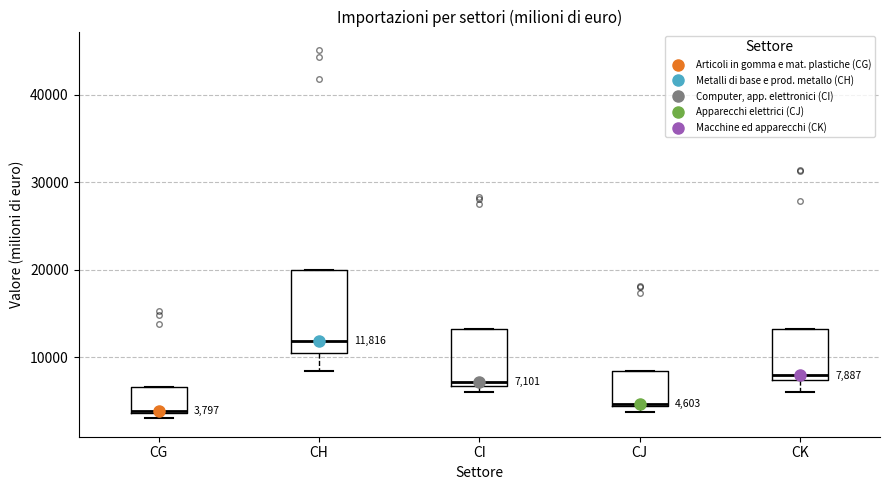

Which box is the tallest, from its lower edge to its upper edge?

CH